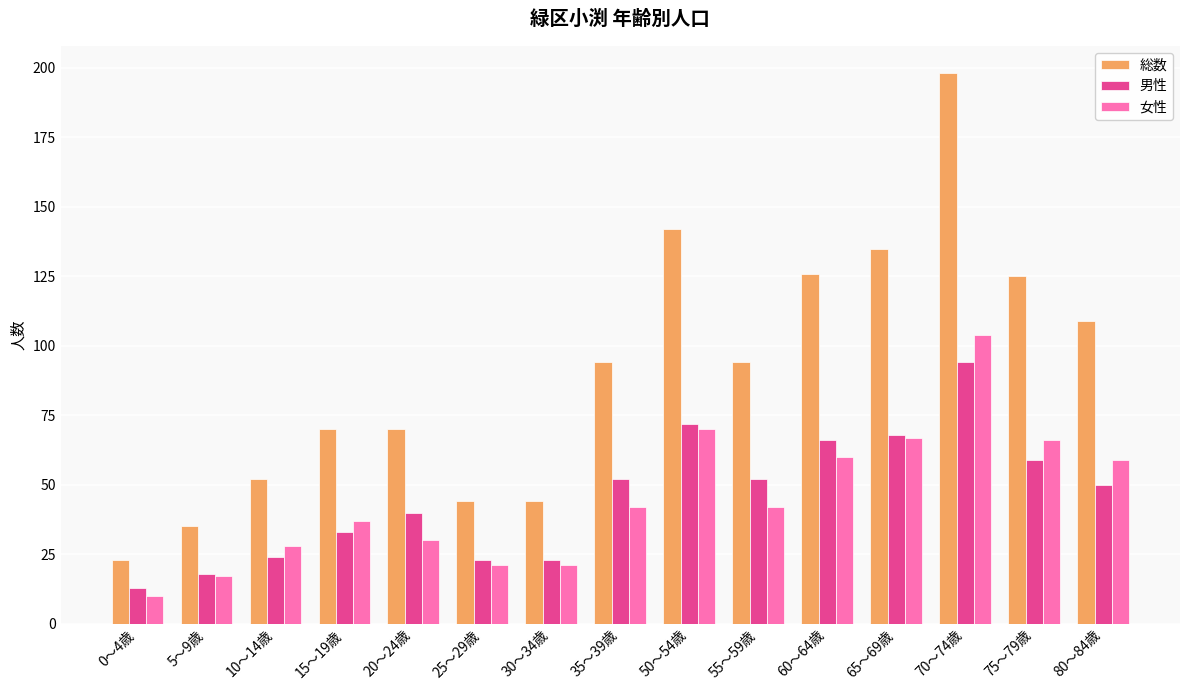

The 総数 series shows 44 at 30～34歳. True or false?

True